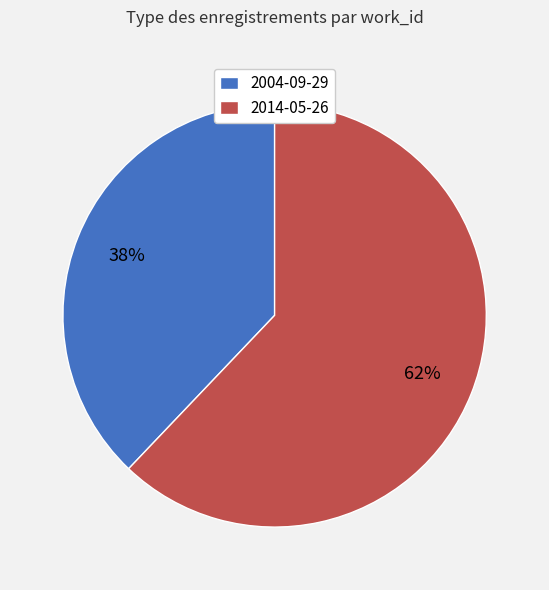

Which category accounts for the majority?

2014-05-26